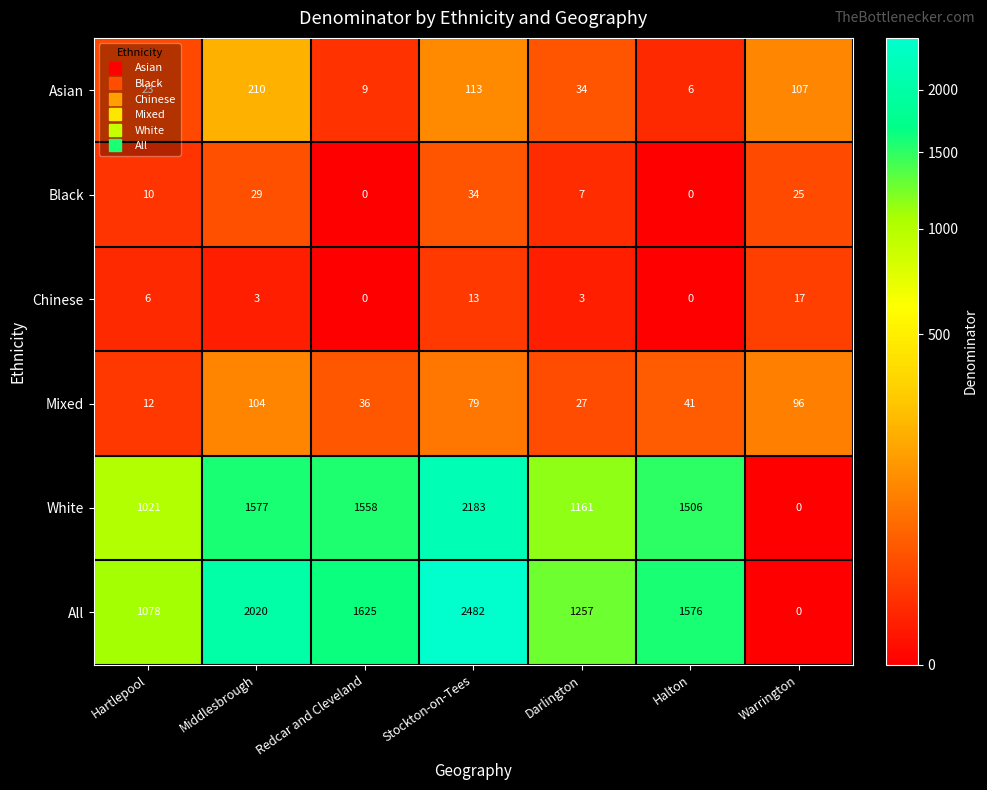

How many data points does each series have?

7